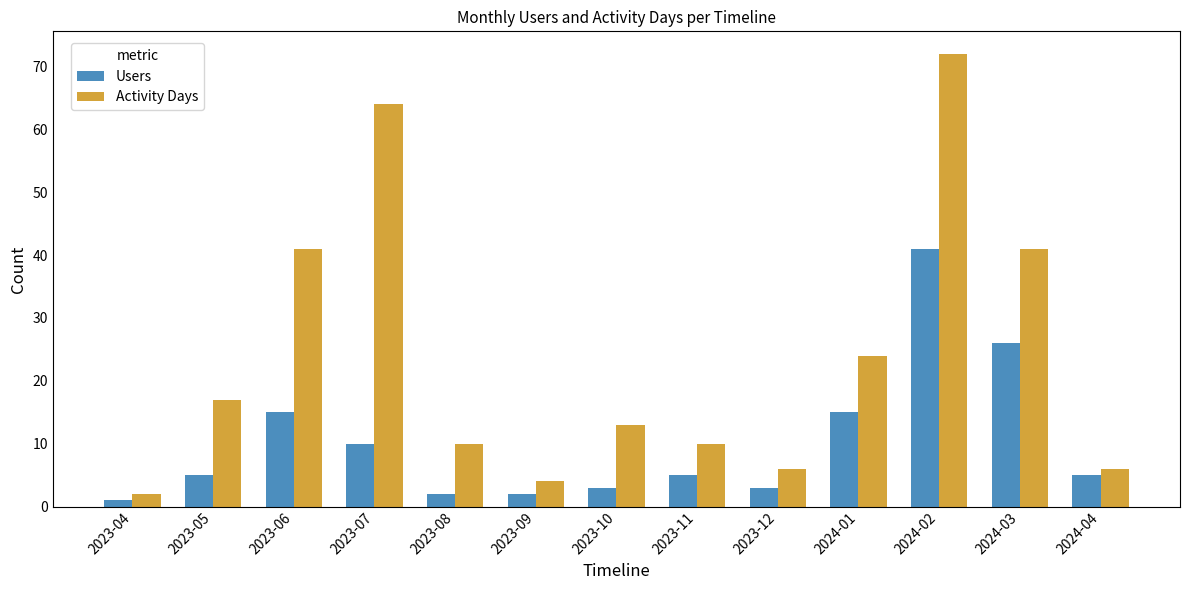

What are all the series names shown in the legend?

Users, Activity Days